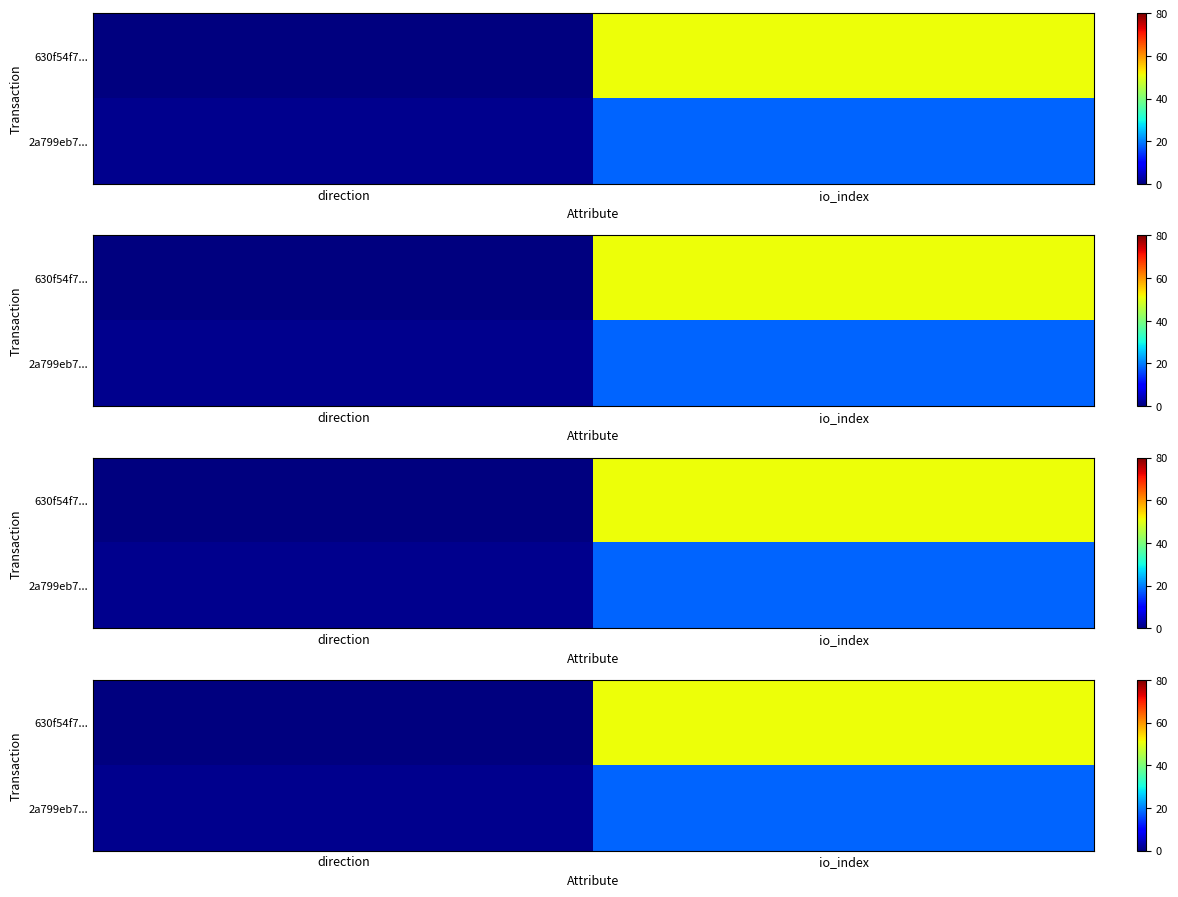

How many values in the 2a799eb7... series are below 18?

1